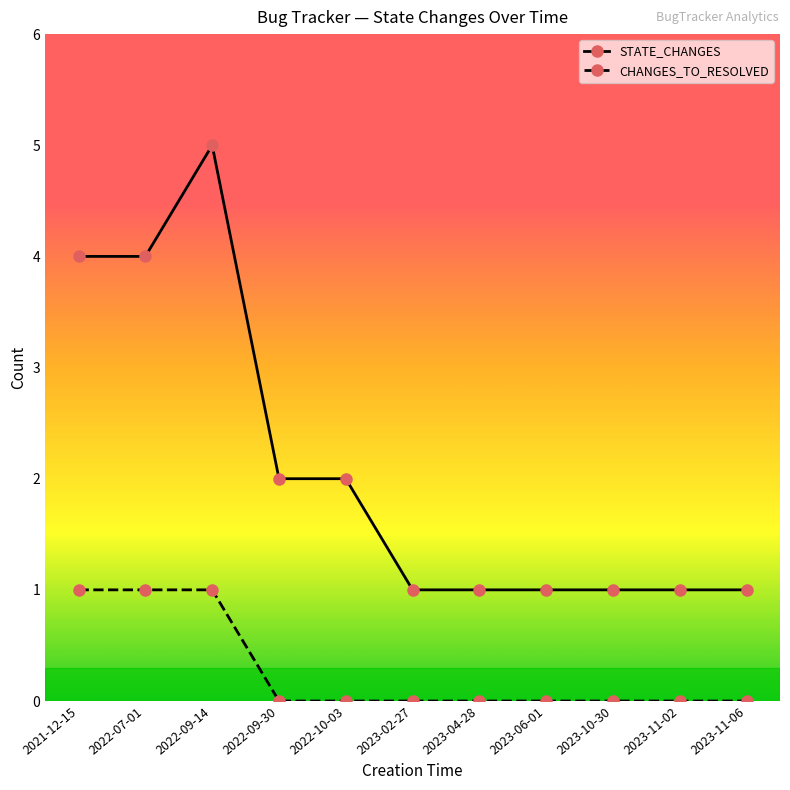

Reading right to left, transcribe all the data shown in this chart.

STATE_CHANGES: 1	1	1	1	1	1	2	2	5	4	4
CHANGES_TO_RESOLVED: 0	0	0	0	0	0	0	0	1	1	1